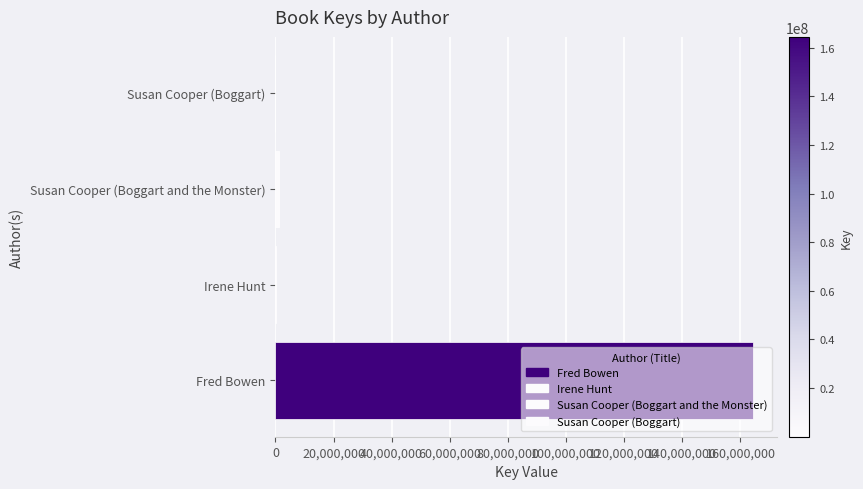

Between Fred Bowen and Irene Hunt, which is larger?

Fred Bowen